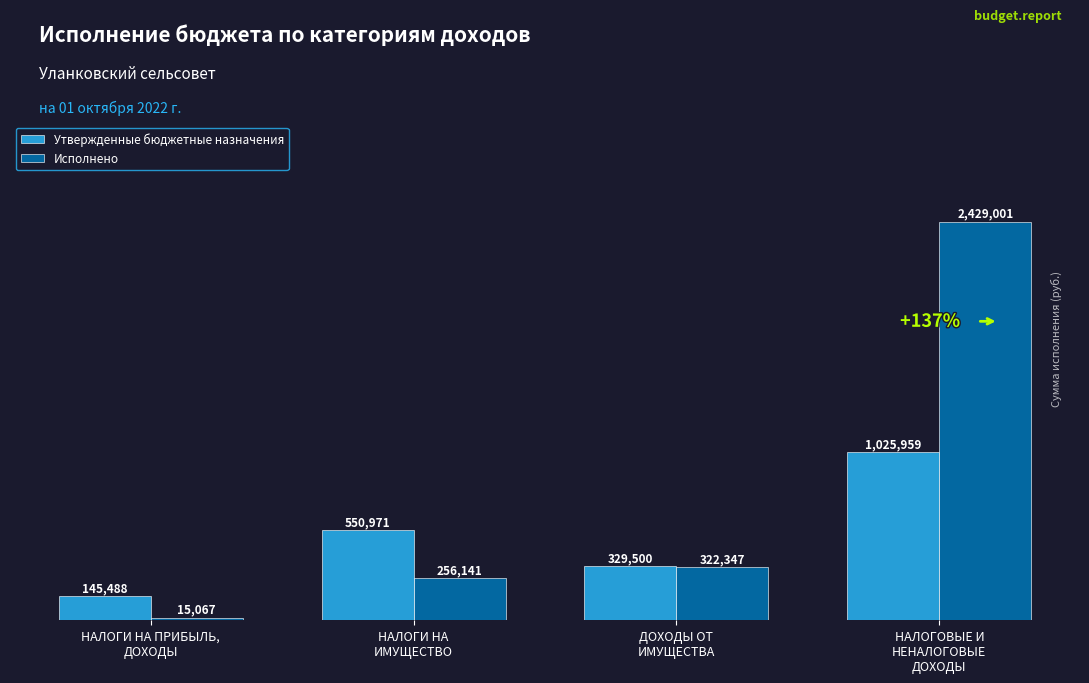

What is the greatest value displayed?

2429001.2